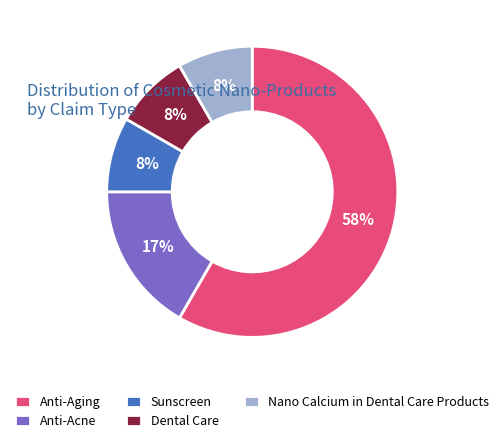

Do Dental Care and Sunscreen together represent more than half of the pie?

No